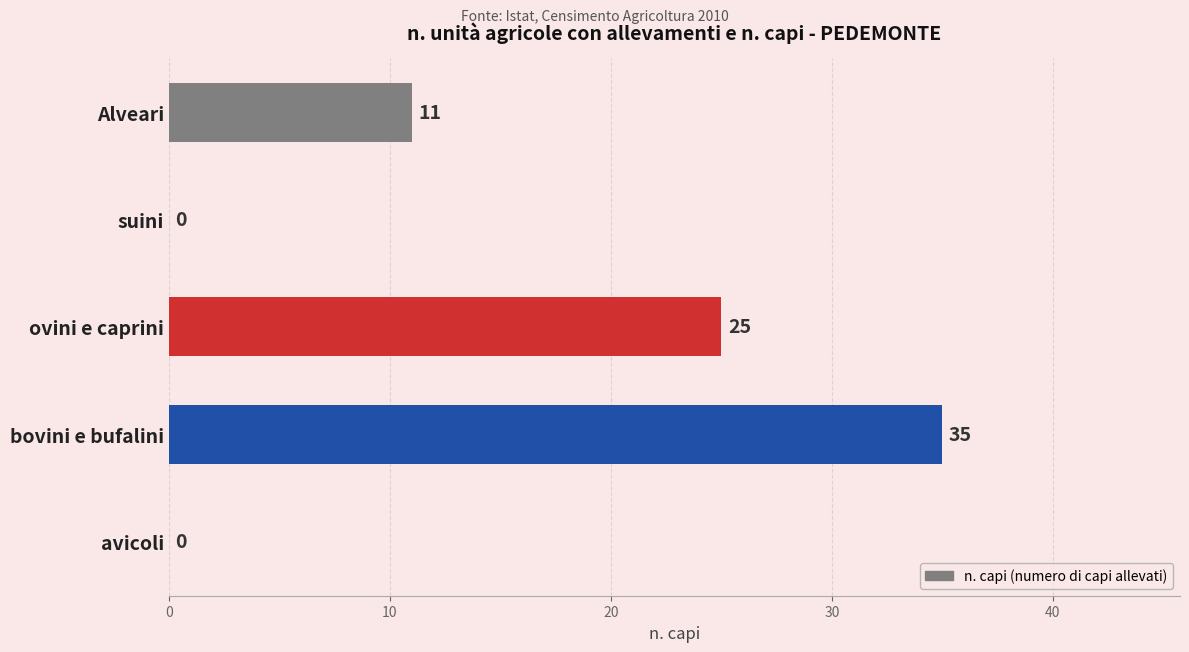

Where is the data nearest to the value 17?

Alveari